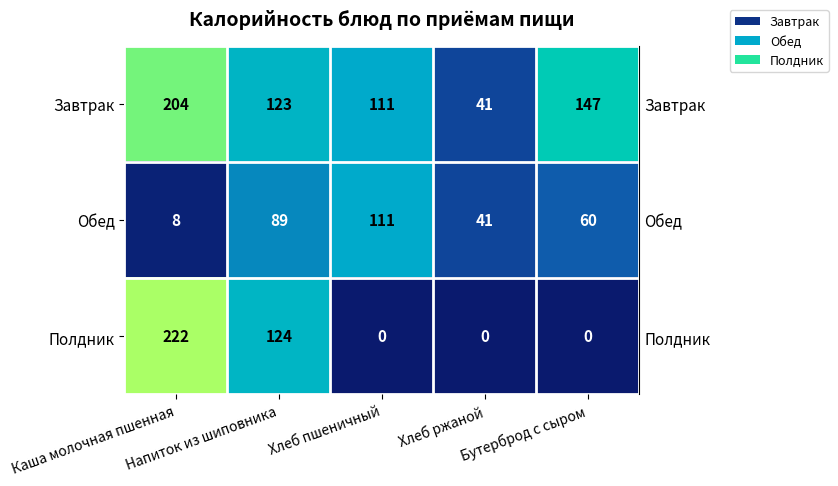

Which series has the widest spread of values?

Полдник